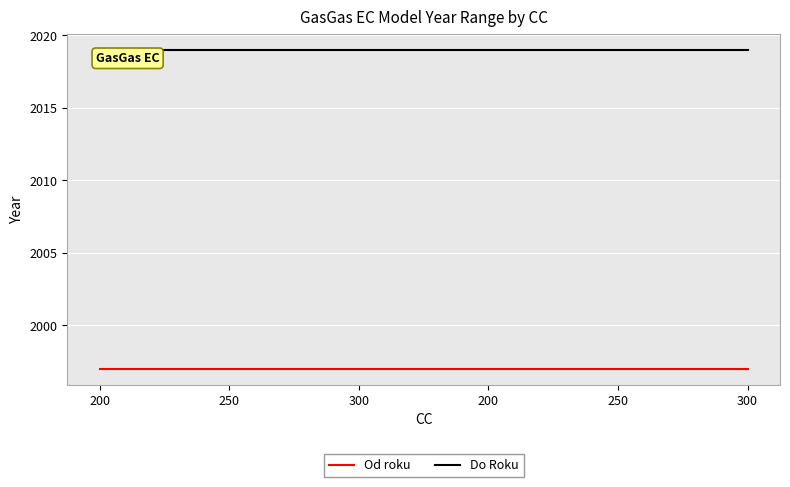

How many lines are shown in the chart?

2